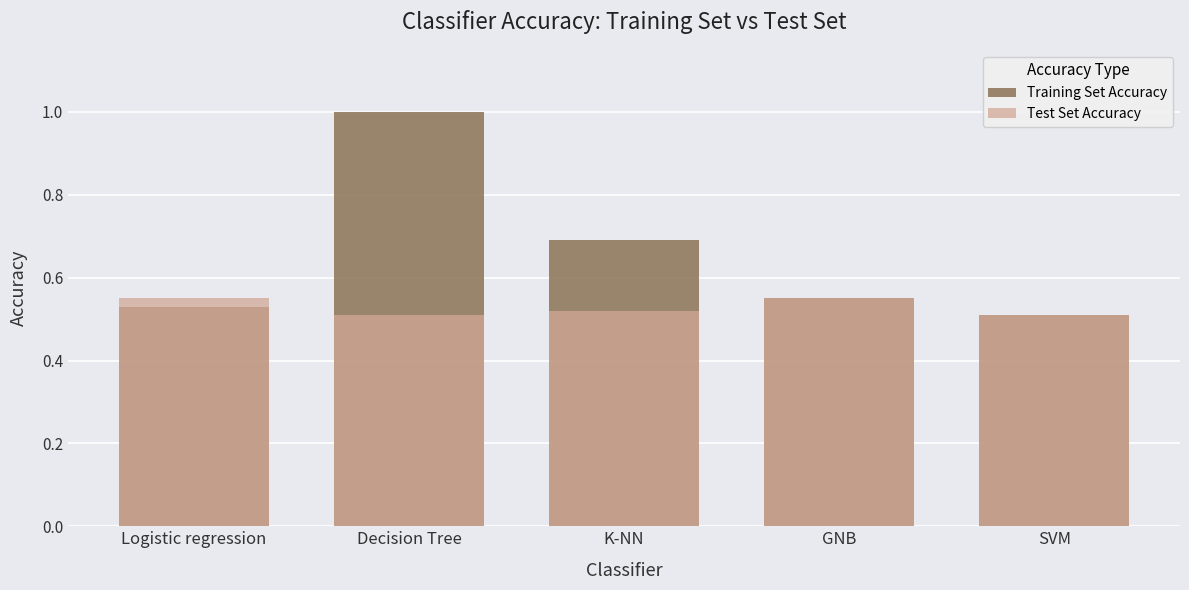

At how many categories does at least one series exceed 0?

5